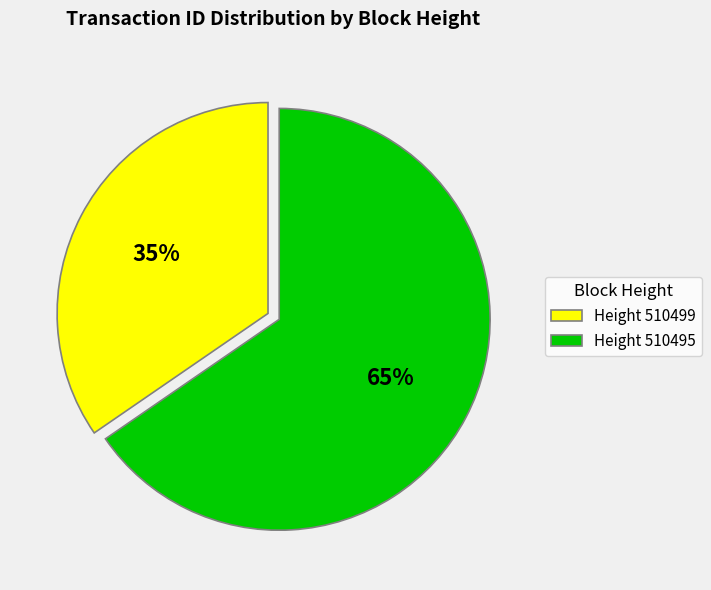

What percentage is the Height 510495 slice, to the nearest percent?

65%